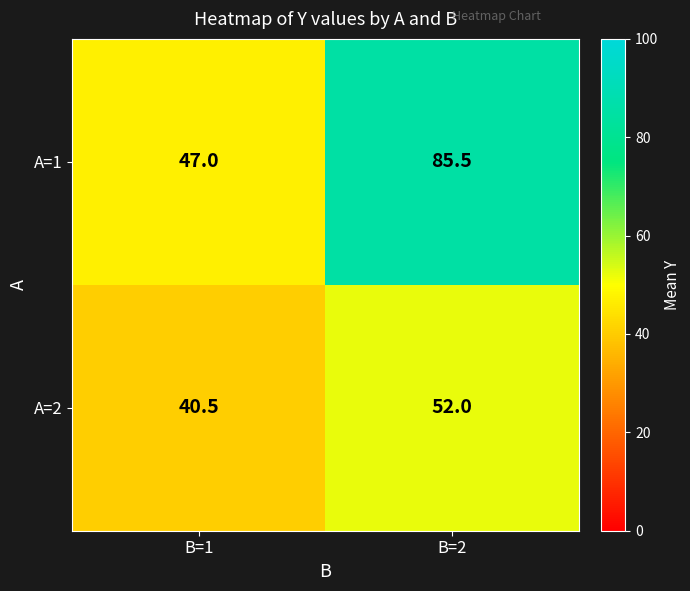

What is the minimum value shown in the chart?

40.5